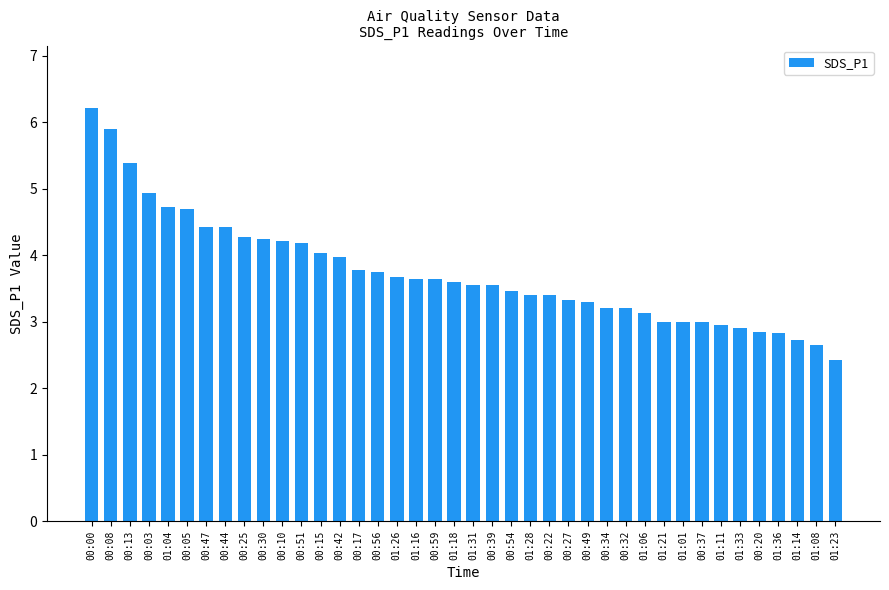

Read the value at 00:10.

4.2